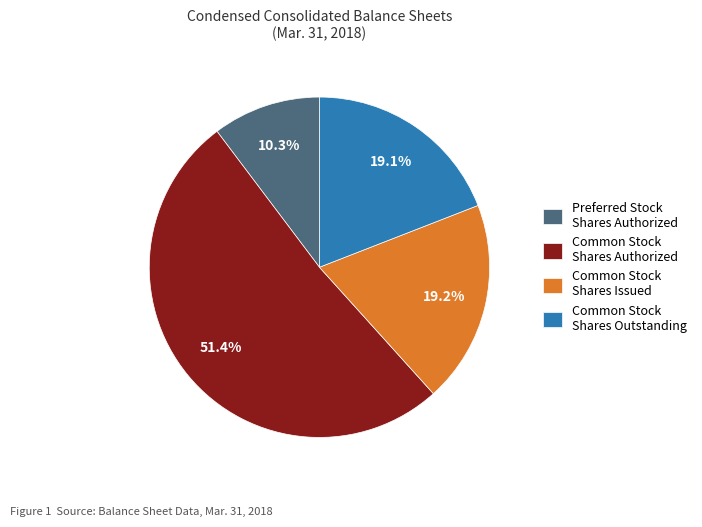

Which has a higher value, Common Stock Shares Issued or Preferred Stock Shares Authorized?

Common Stock Shares Issued